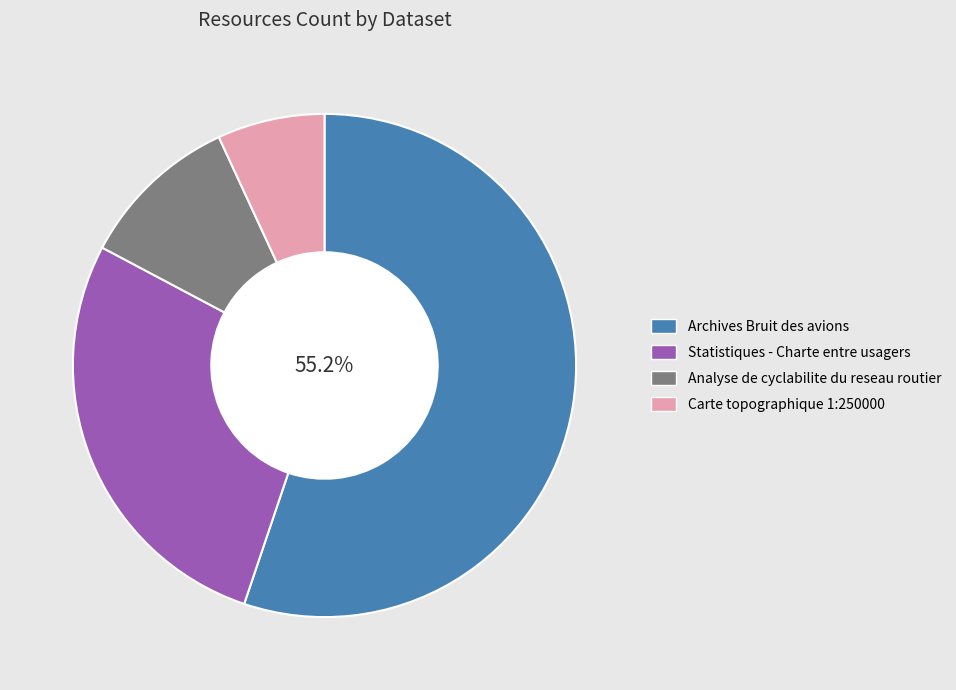

Is there any slice that represents more than half of the pie?

Yes